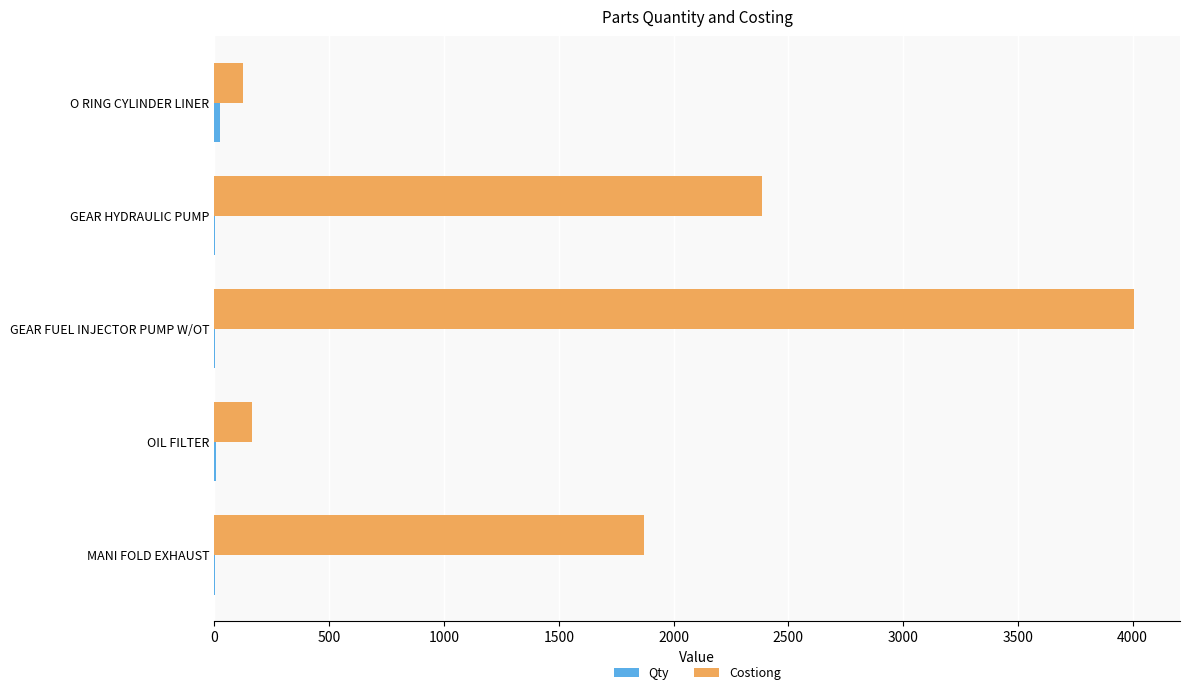

Which label corresponds to the largest value in the chart?

GEAR FUEL INJECTOR PUMP W/OT